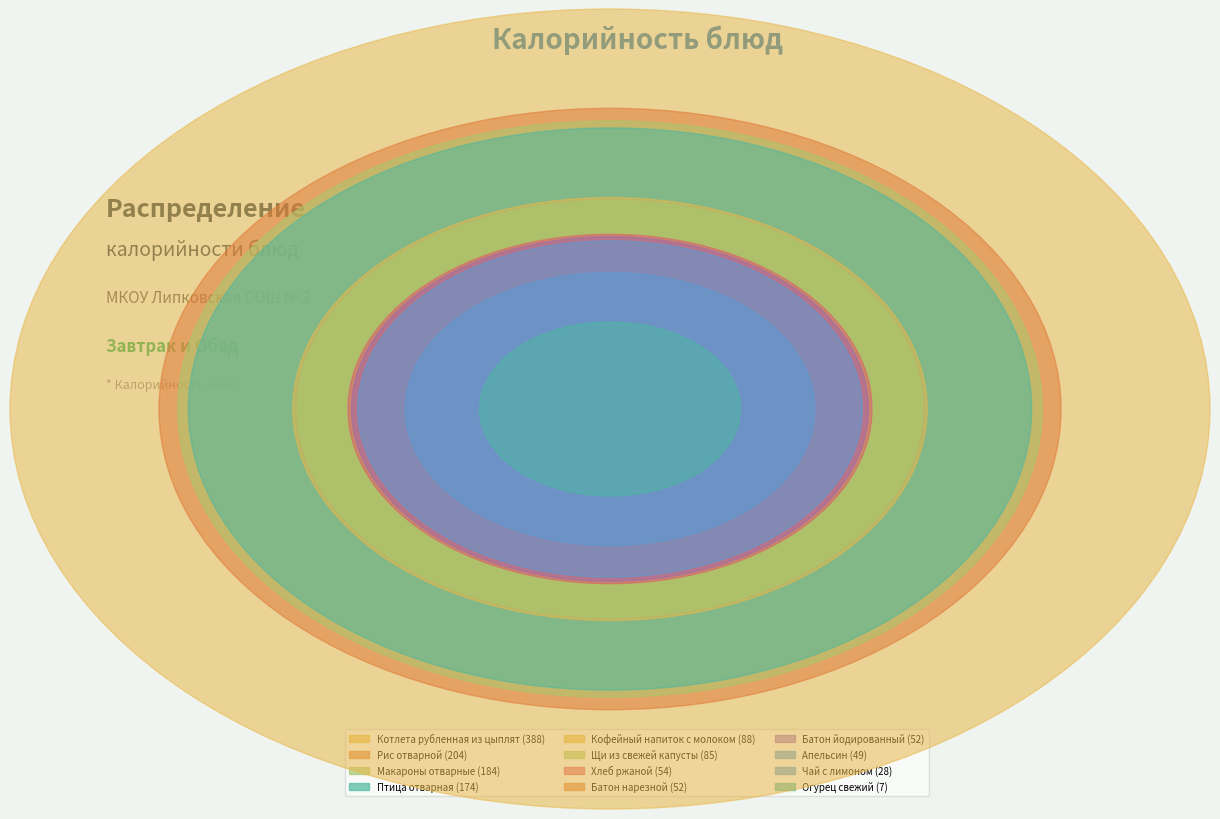

Rank the categories by value from lowest to highest.

Огурец свежий, Чай с лимоном, Апельсин, Батон нарезной, Батон йодированный, Хлеб ржаной, Щи из свежей капусты, Кофейный напиток с молоком, Птица отварная, Макароны отварные, Рис отварной, Котлета рубленная из цыплят